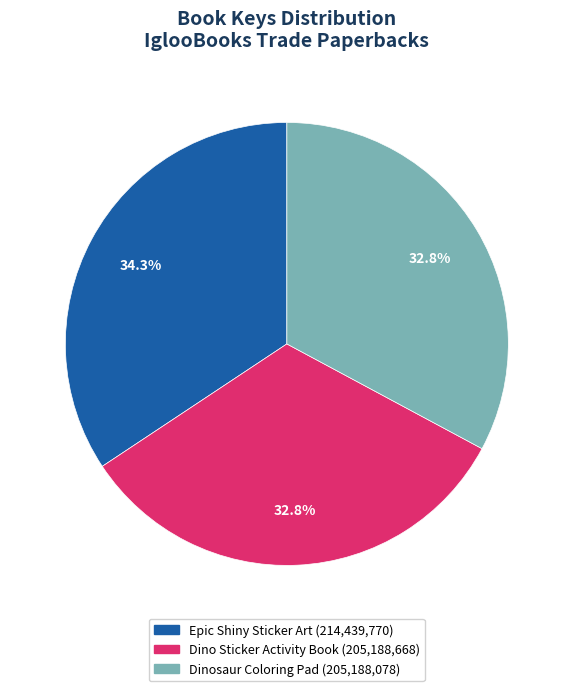

Count the number of slices in the pie.

3